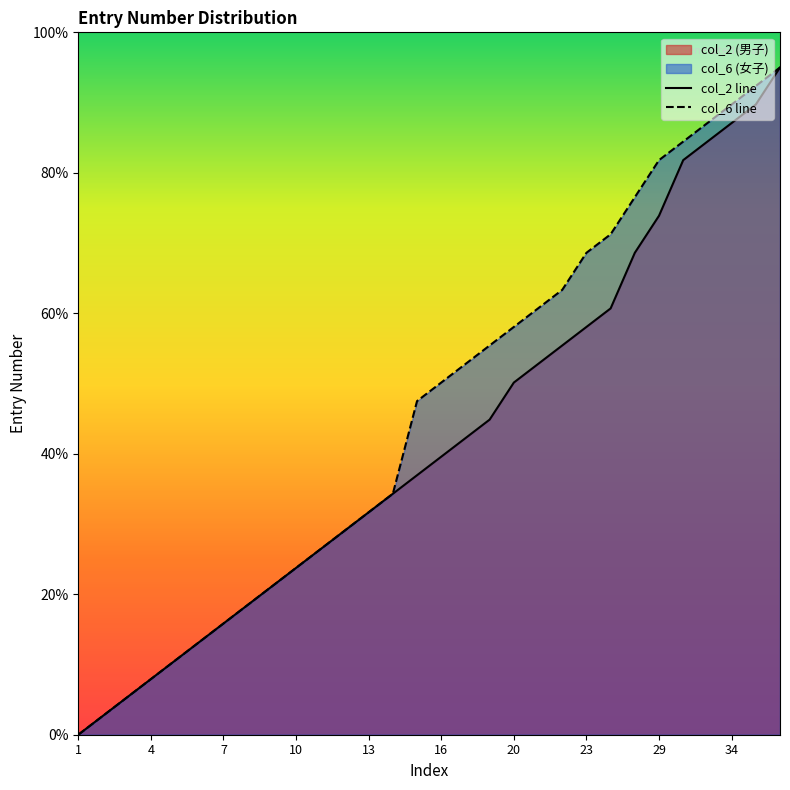

What is the difference between the maximum and minimum values in the col_6 line series?

95.0